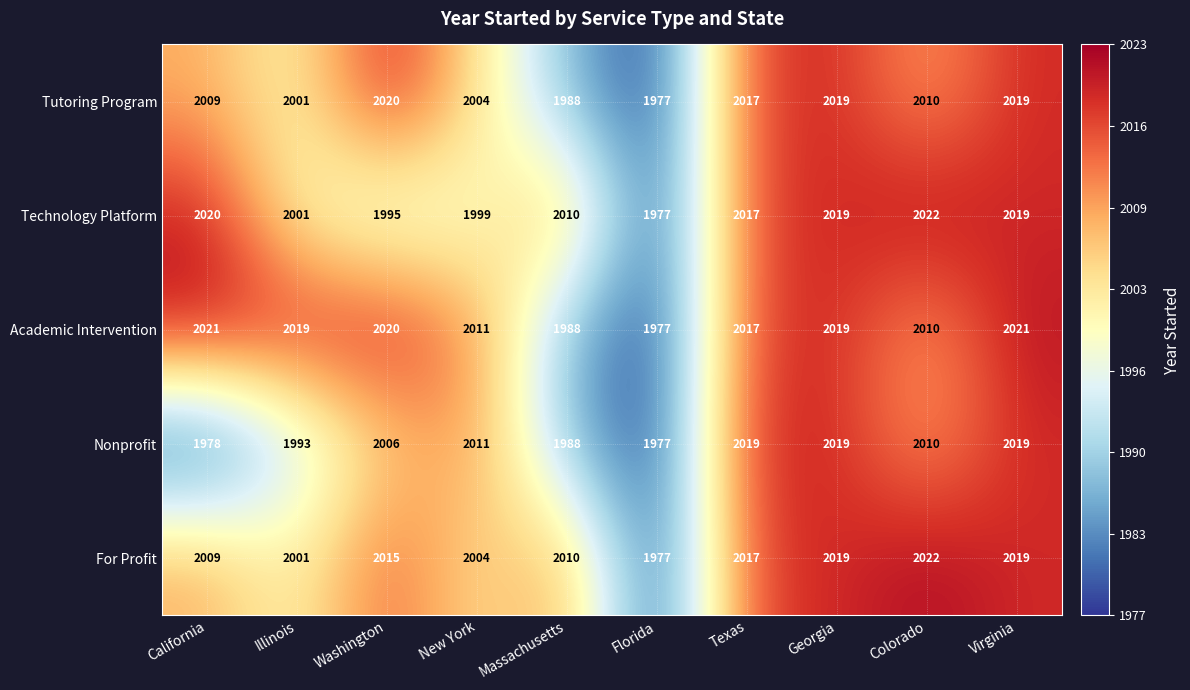

At which category is the sum across all series the highest?

Virginia